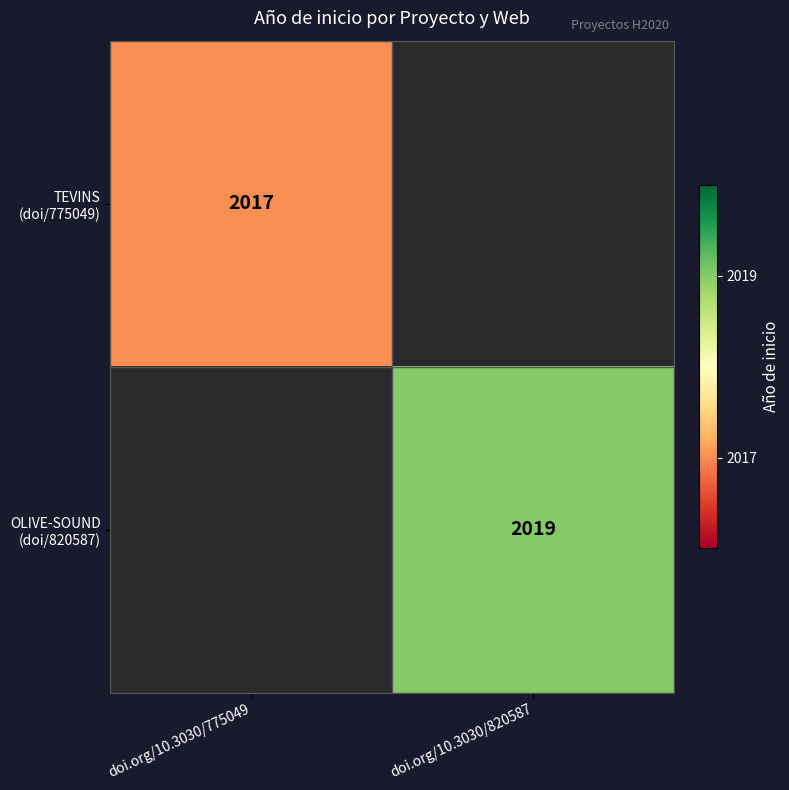

Rank the series by their maximum value, from lowest to highest.

TEVINS (doi/775049), OLIVE-SOUND (doi/820587)